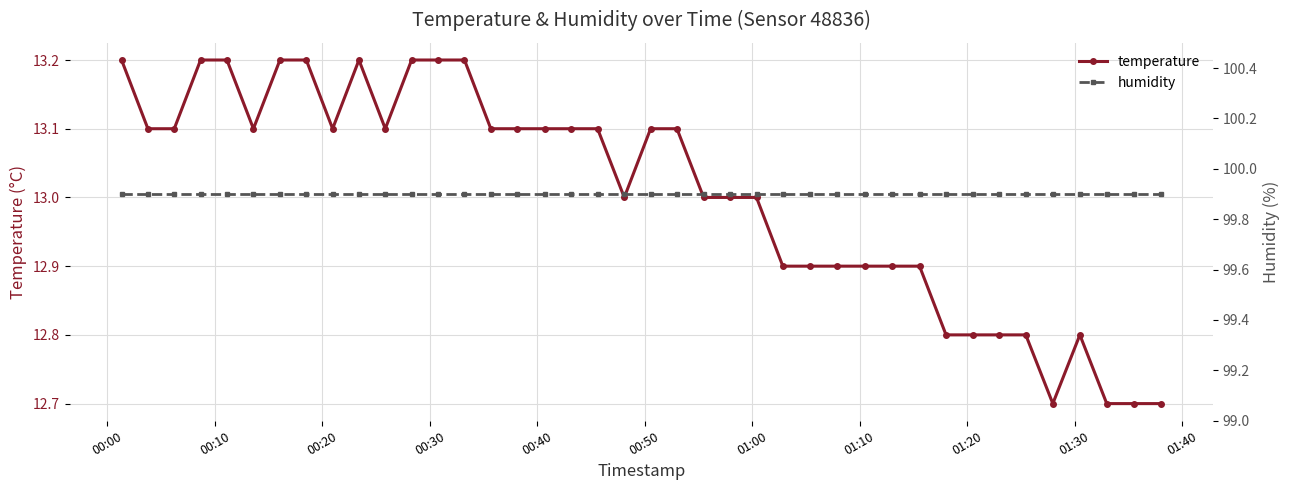

True or false: humidity and temperature cross at least once.

False